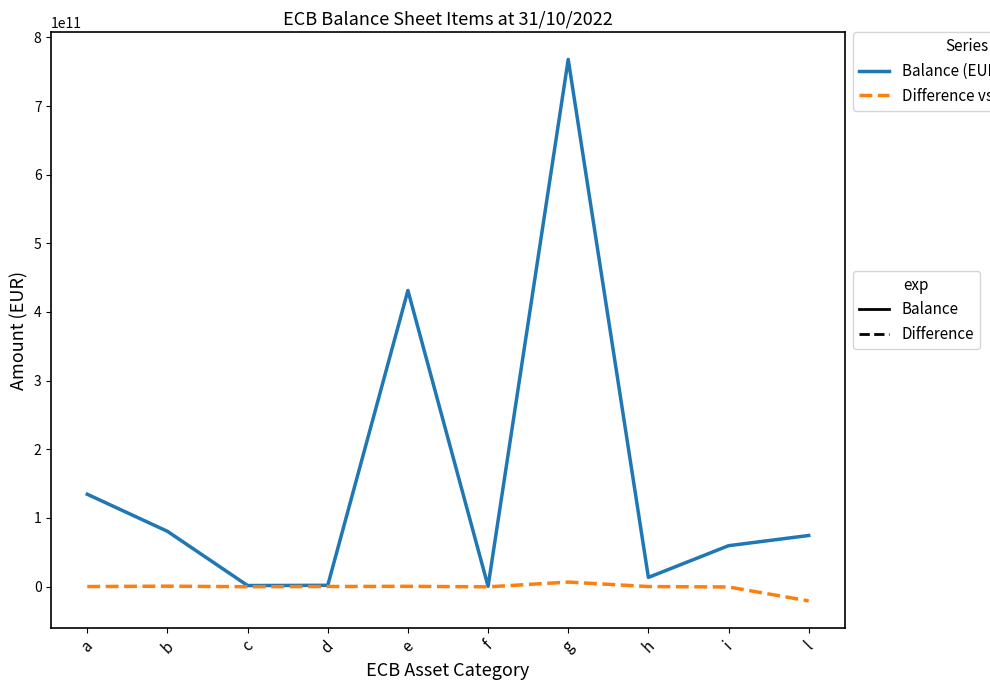

At which category is the sum across all series the highest?

g